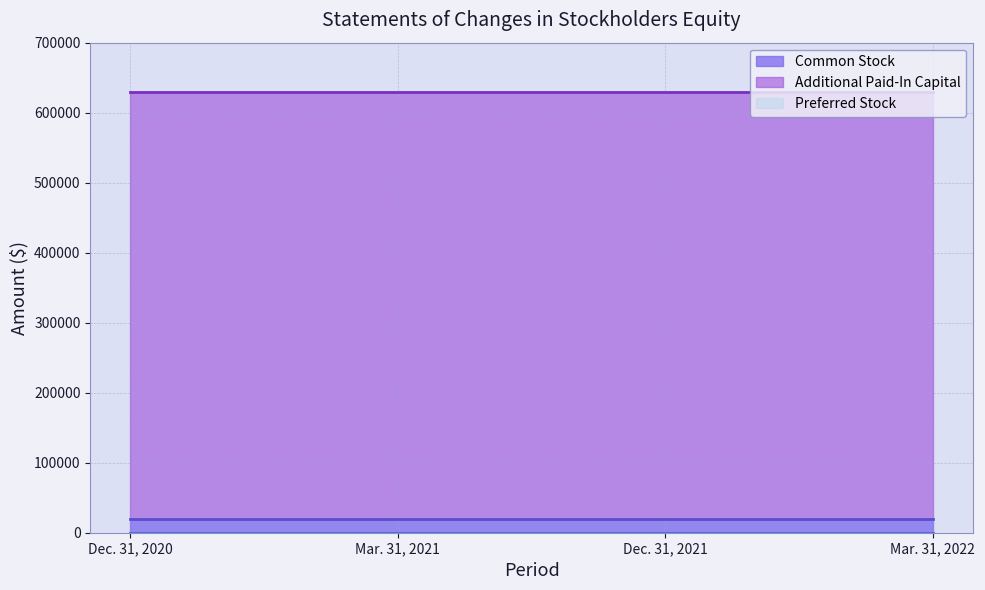

What position from the right is Dec. 31, 2021?

2